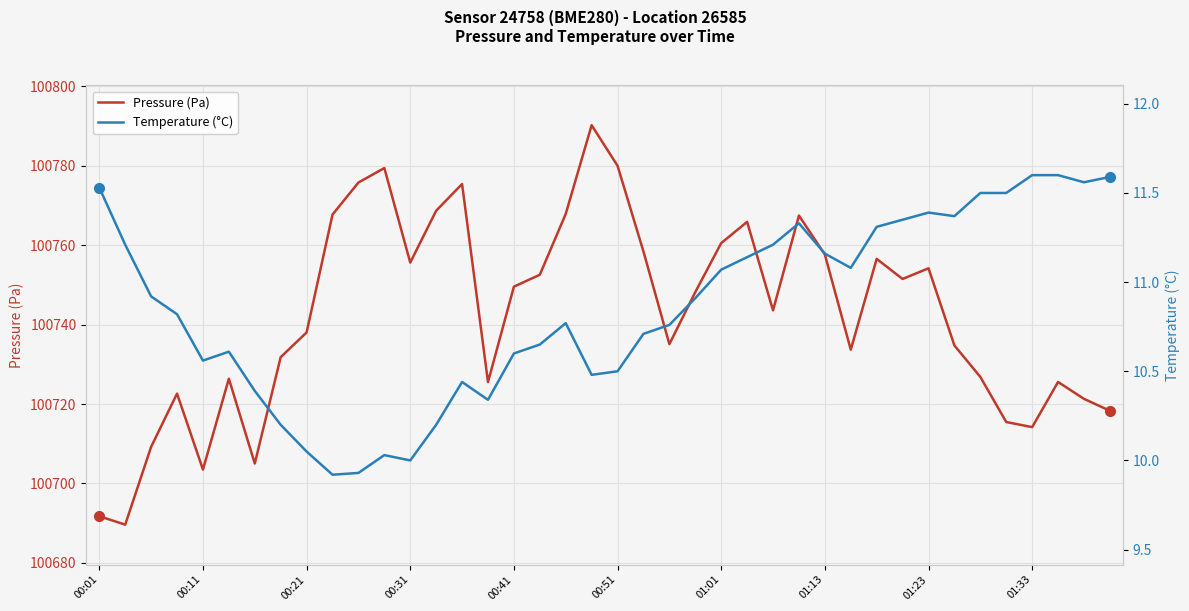

What is the sum of all Temperature (°C) values?

434.3